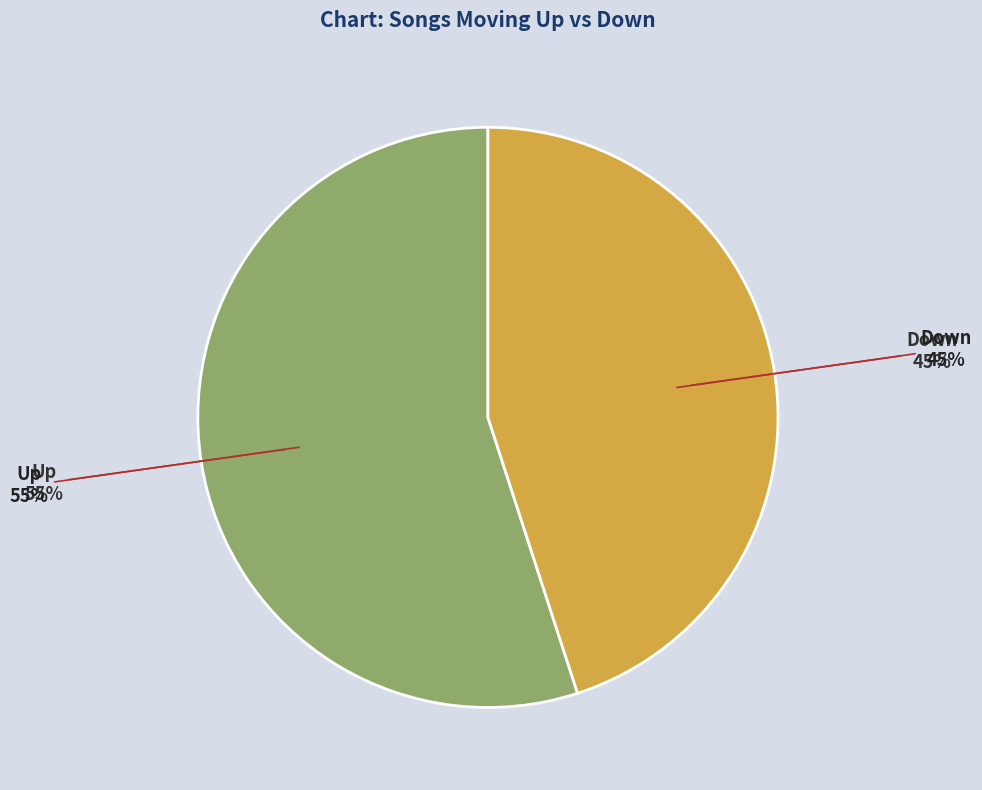

To the nearest percent, what percentage of the pie is up?

55%